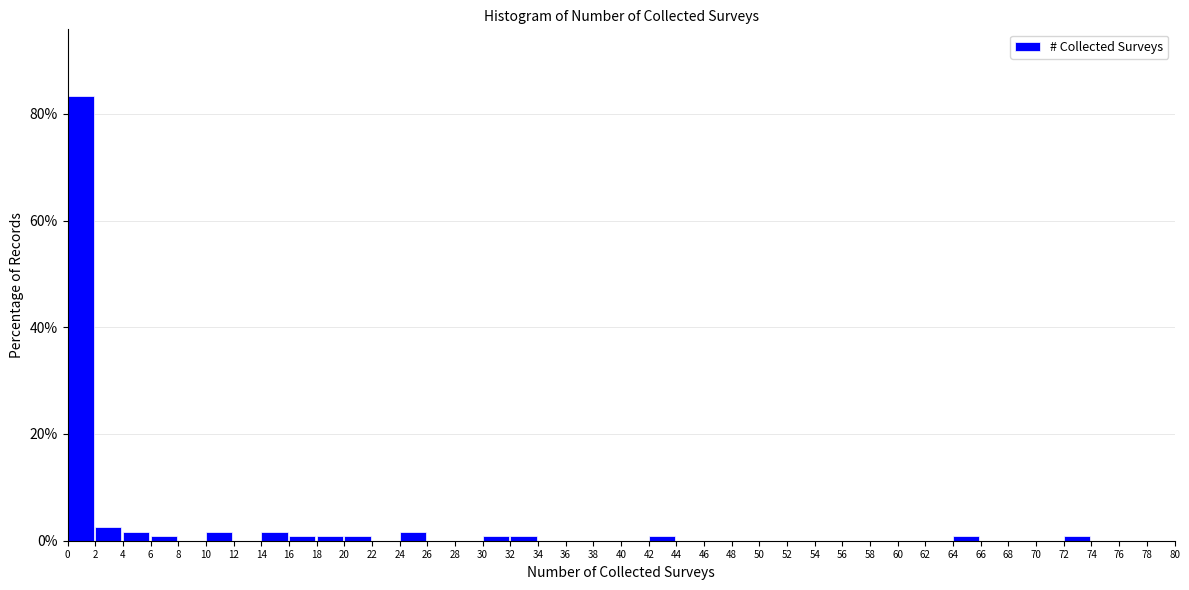

What is the height of the bar covering 0 to 2 on the x-axis? The values are not printed on the chart, so give them approximately, as read against the axis.

84